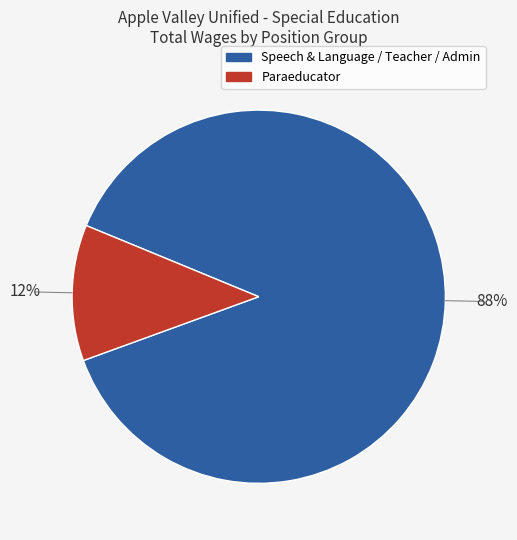

Which category accounts for the majority?

Speech & Language / Teacher / Admin